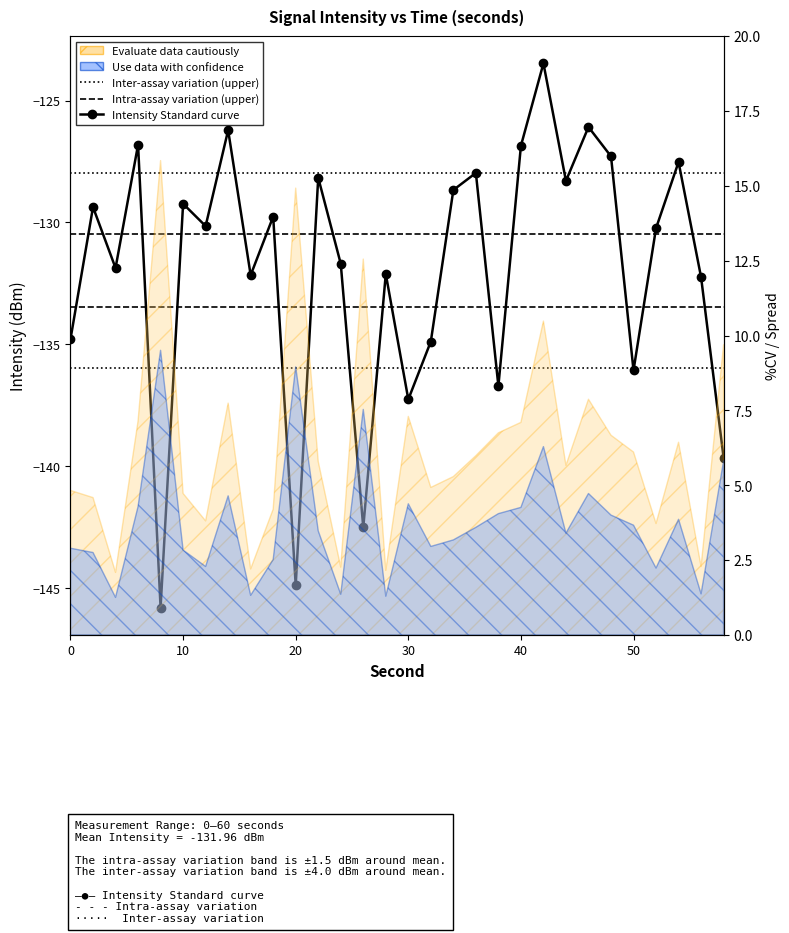

True or false: Intra-assay variation (upper) has more than 1 points higher than both neighbors.

False